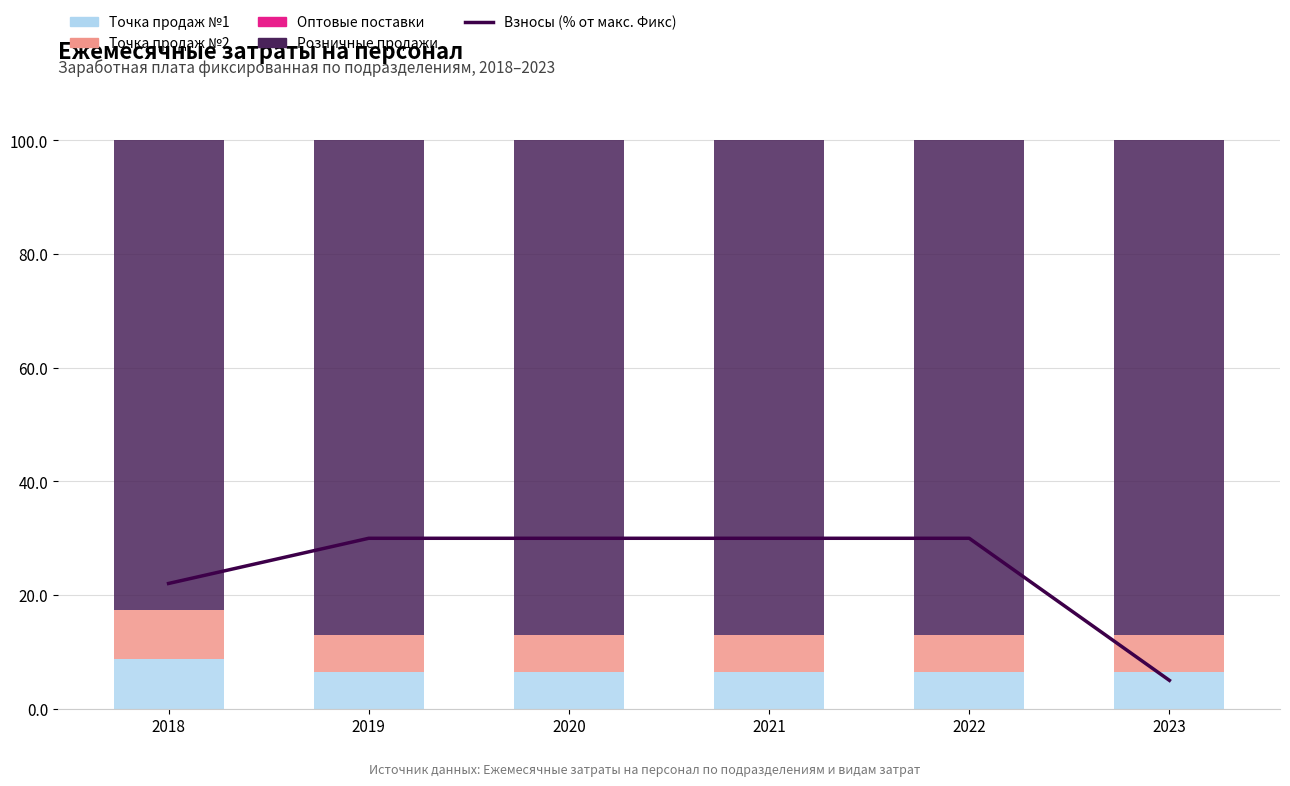

Which series has the largest total across all categories?

Розничные продажи